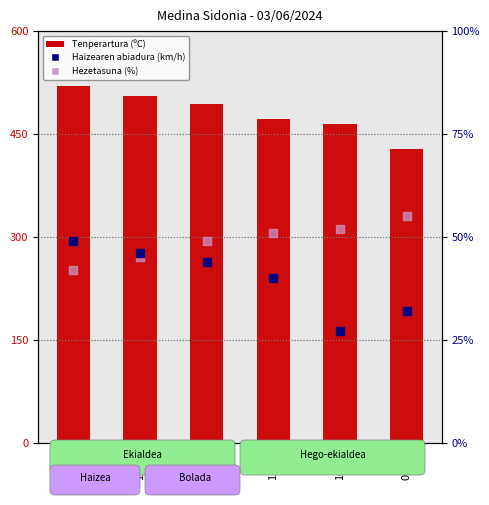

At which category is the sum across all series the highest?

12:00